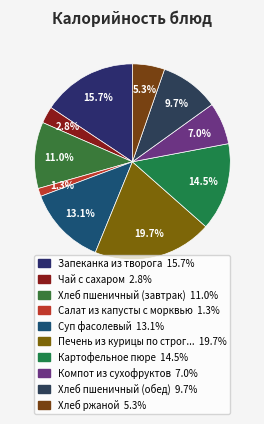

To the nearest percent, what is the average slice percentage?

10%